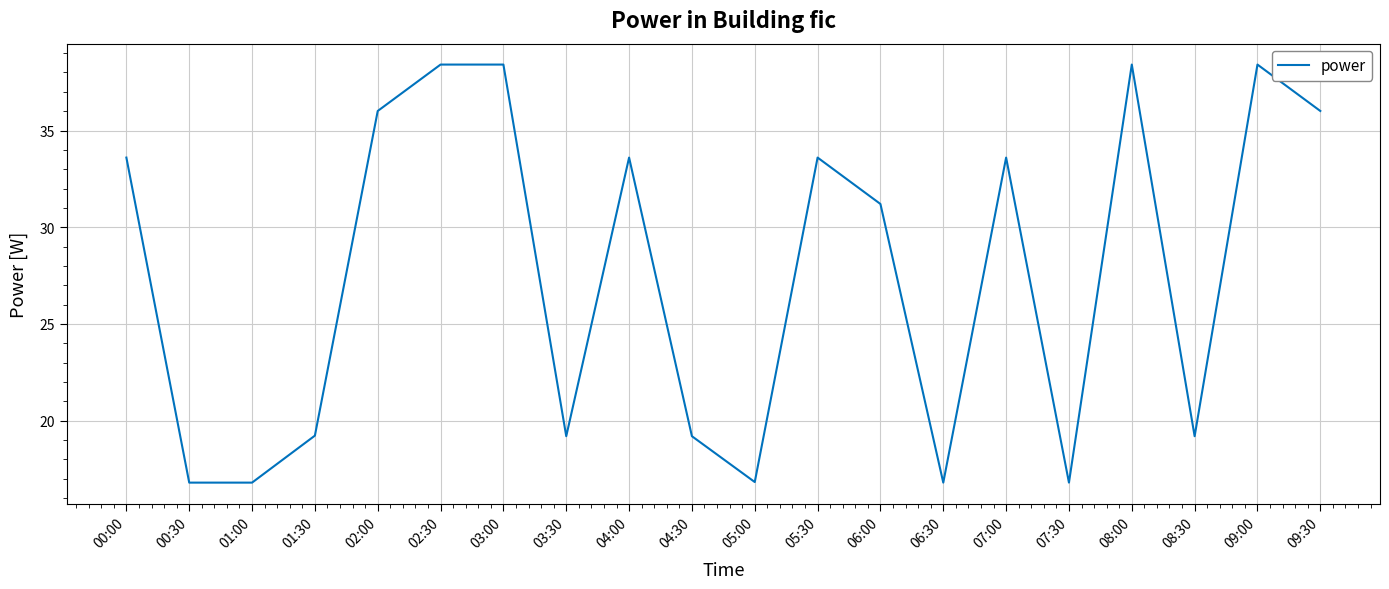

What is the smallest value displayed?

16.8